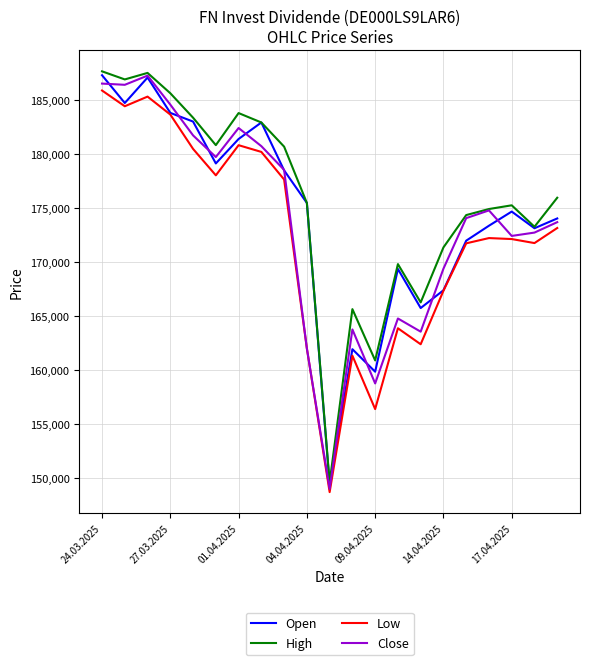

Which series has the largest total across all categories?

High